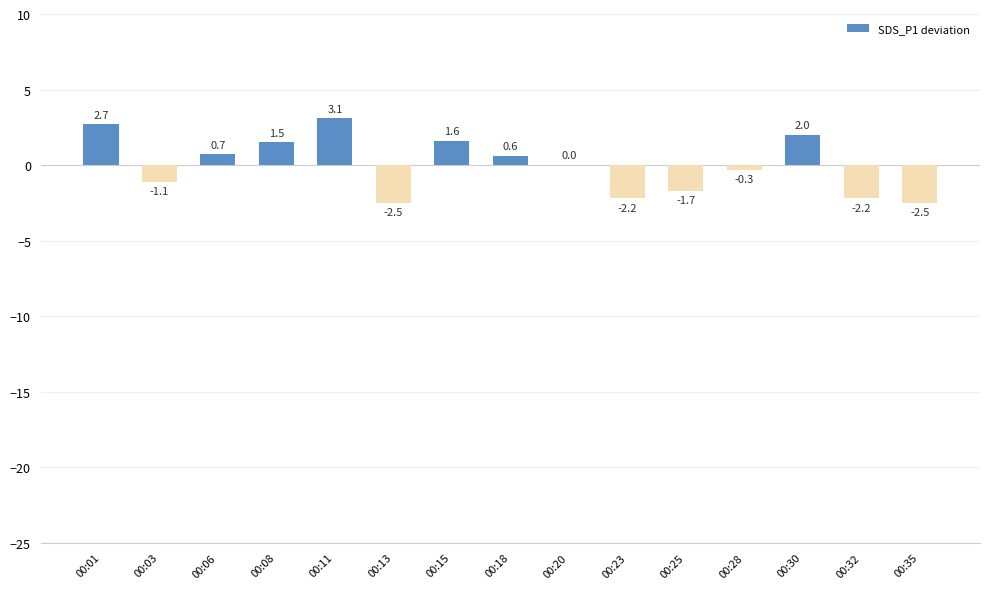

Count the number of data series in this chart.

1